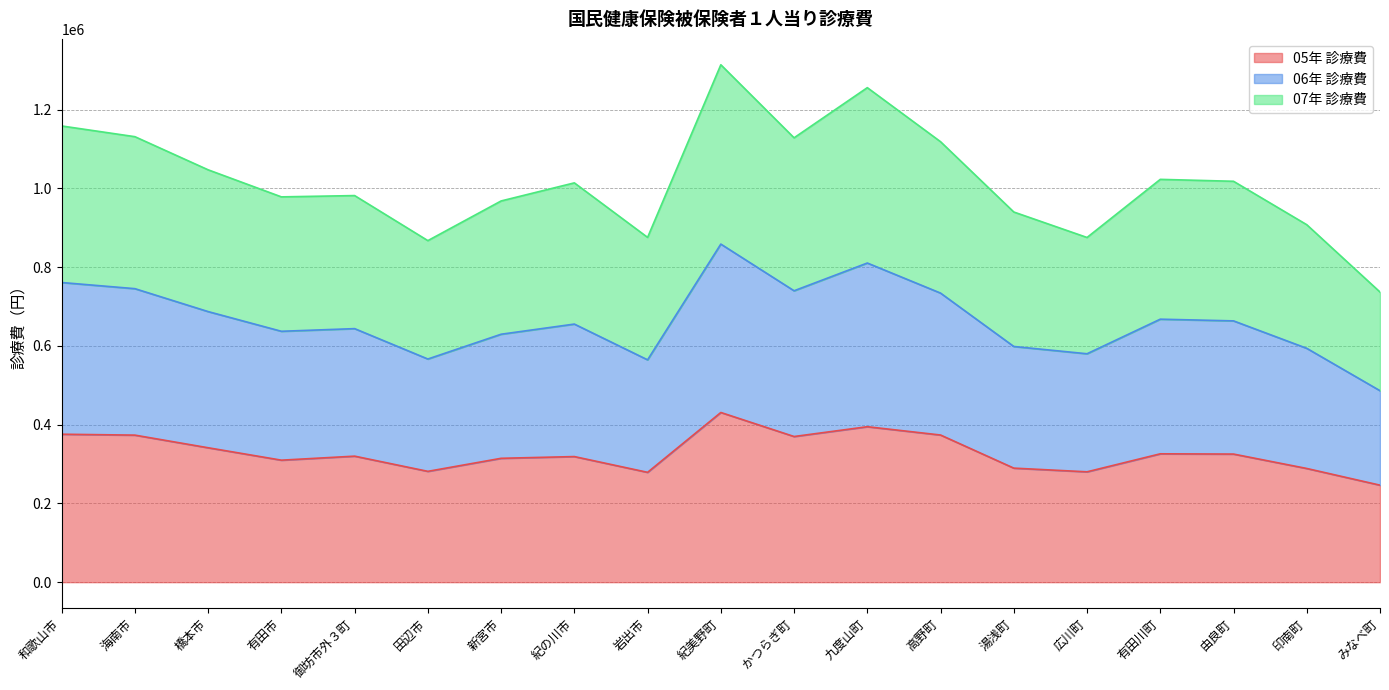

What is the highest value of the 05年 診療費 series?

430919